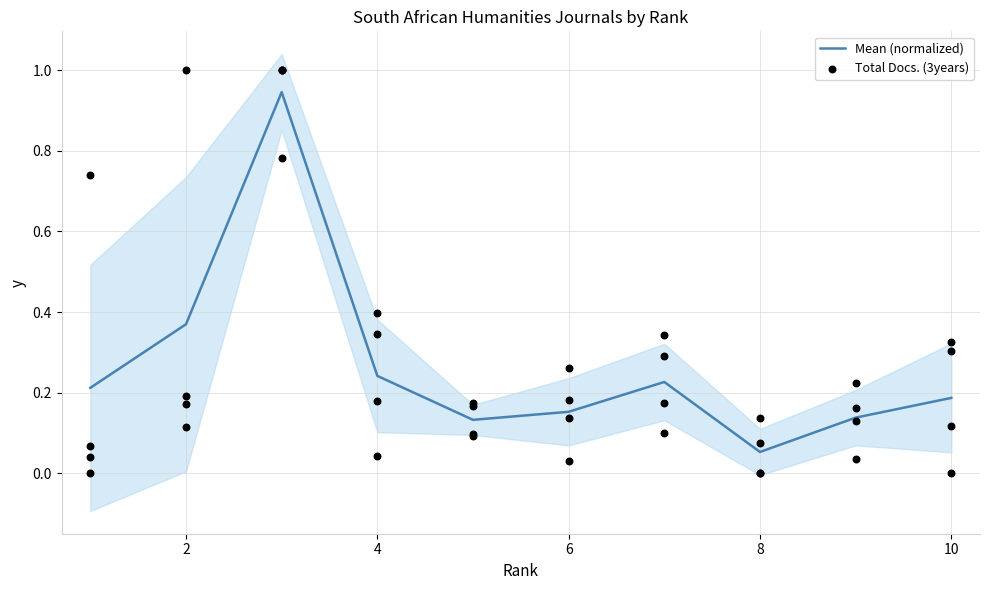

What are all the series names shown in the legend?

Mean (normalized), Total Docs. (3years)